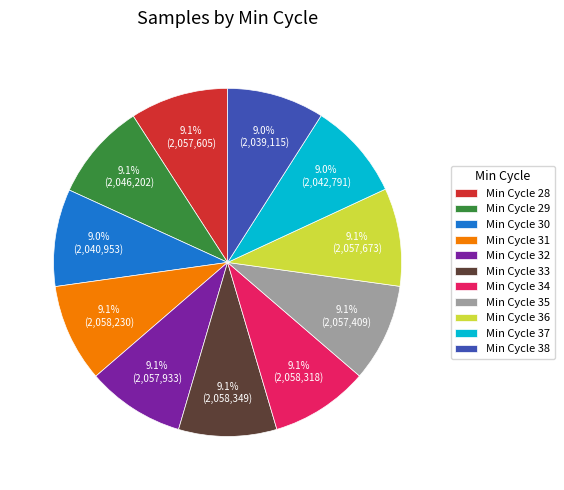

Does Min Cycle 36 account for over 50% of the chart?

No